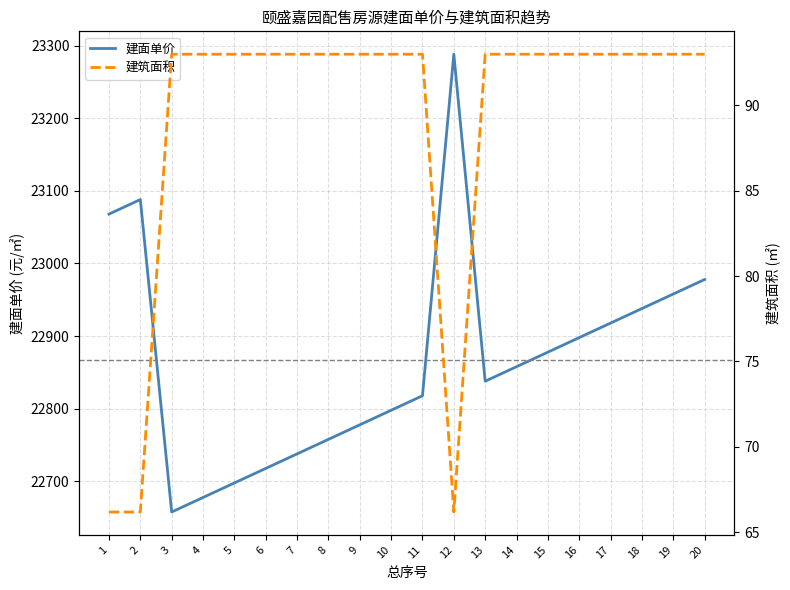

Reading left to right, extract all data points from this chart.

建面单价: 1=23068.0	2=23088.0	3=22658.0	4=22678.0	5=22698.0	6=22718.0	7=22738.0	8=22758.0	9=22778.0	10=22798.0	11=22818.0	12=23288.0	13=22838.0	14=22858.0	15=22878.0	16=22898.0	17=22918.0	18=22938.0	19=22958.0	20=22978.0
建筑面积: 1=66.2	2=66.2	3=93.0	4=93.0	5=93.0	6=93.0	7=93.0	8=93.0	9=93.0	10=93.0	11=93.0	12=66.2	13=93.0	14=93.0	15=93.0	16=93.0	17=93.0	18=93.0	19=93.0	20=93.0